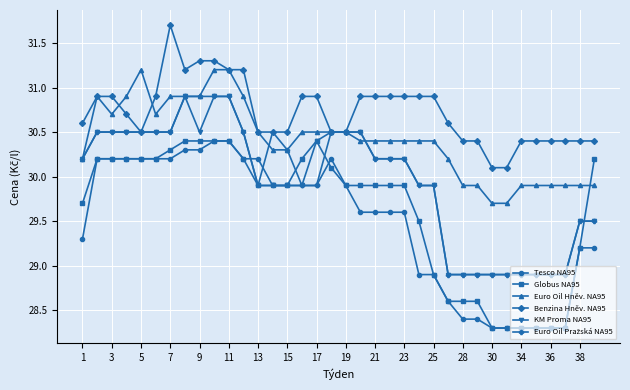

At how many categories does at least one series exceed 30?

36